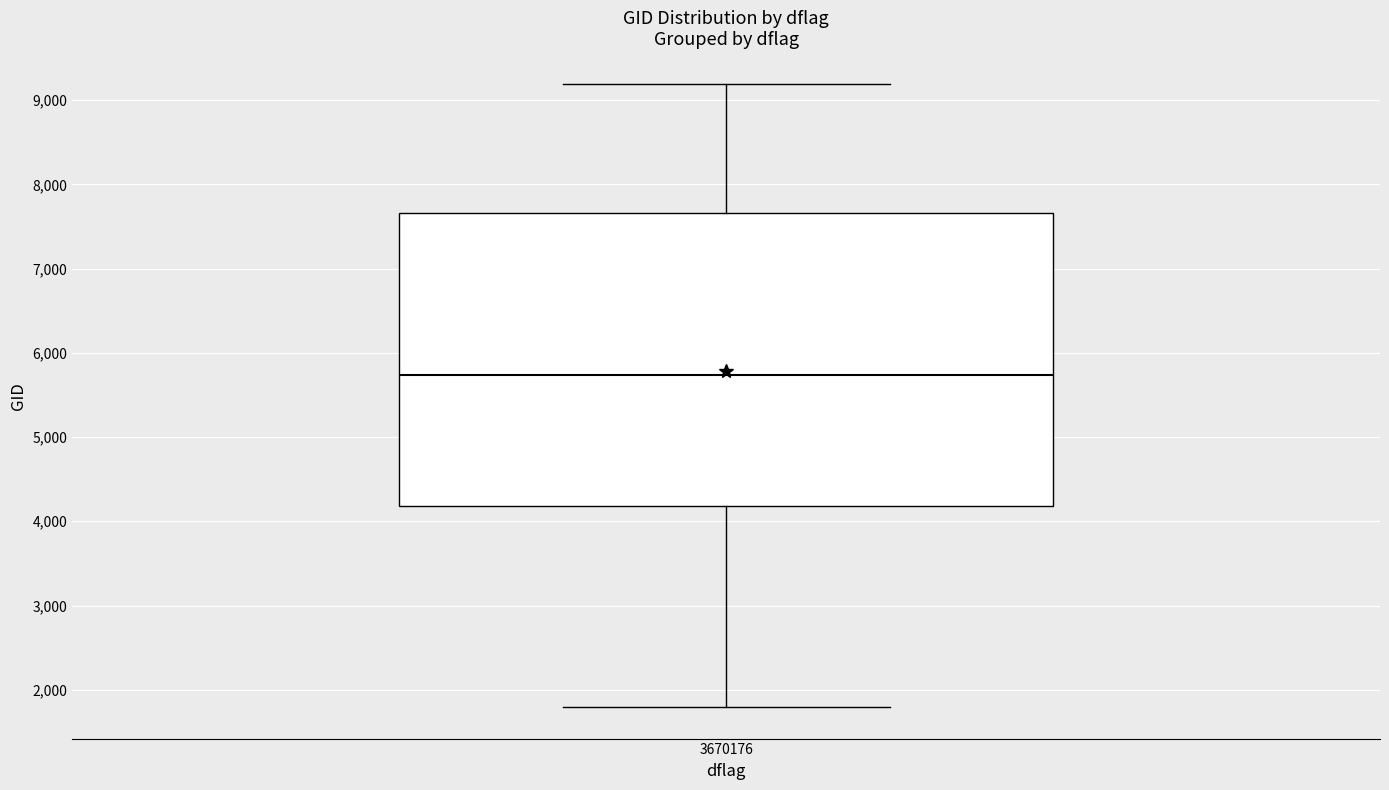

Read this box plot against the y-axis: the position of the median line, the range covered by the box, and the ends of both whiskers. The values are not printed on the chart, so give them approximately, as read against the axis.

median 5700, box 4200 to 7700, whiskers 1800 to 9200